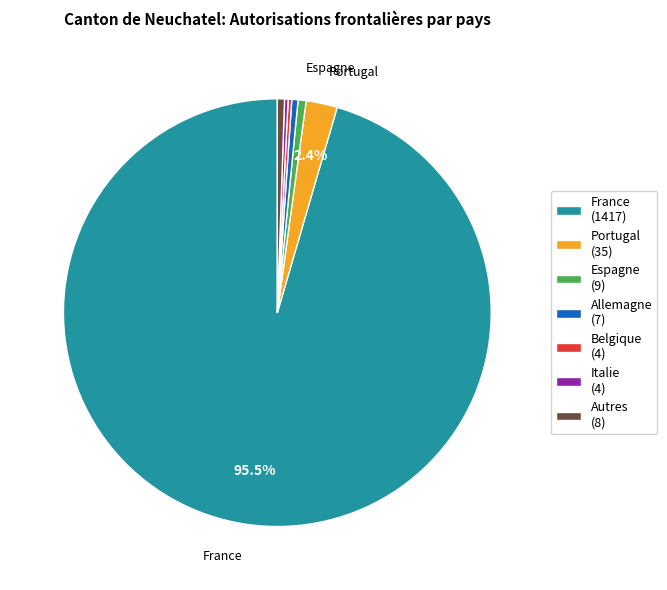

Is the sum of Portugal (35) and France (1417) greater than half?

Yes